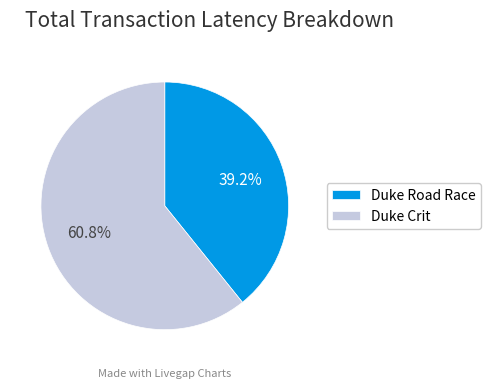

Does any single category account for the majority?

Yes